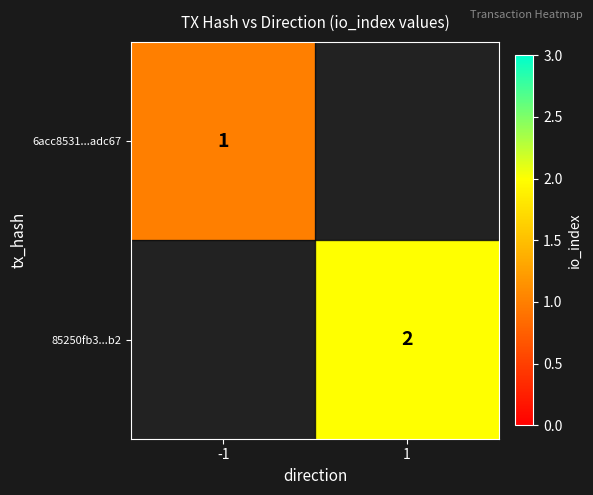

How many categories are shown in the chart?

2